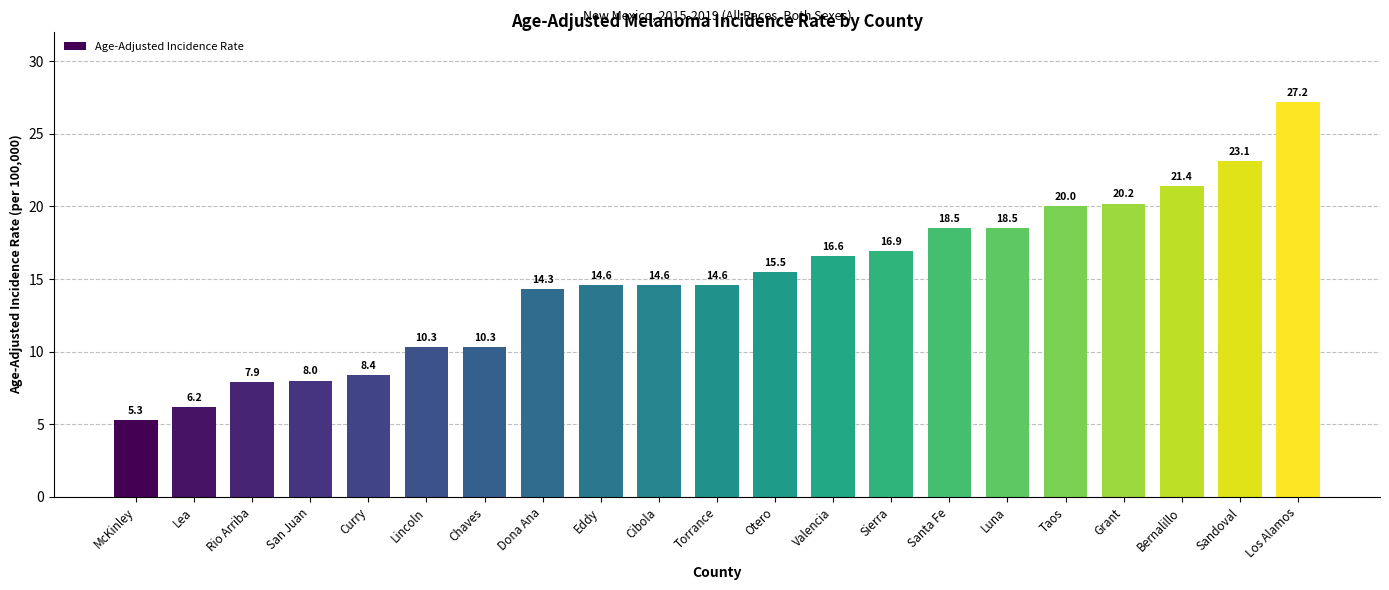

What is the difference between the second highest and minimum values?

17.8